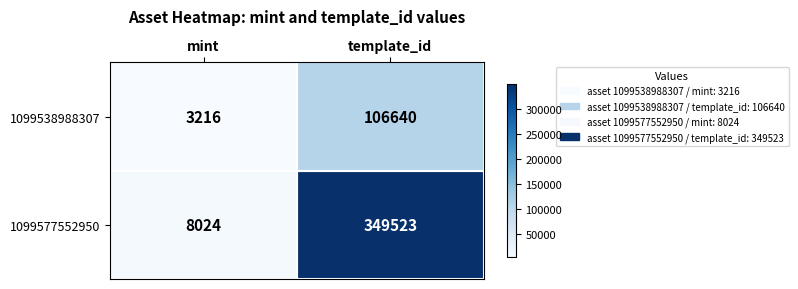

What is the difference between the maximum and minimum values in the 1099577552950 series?

341499